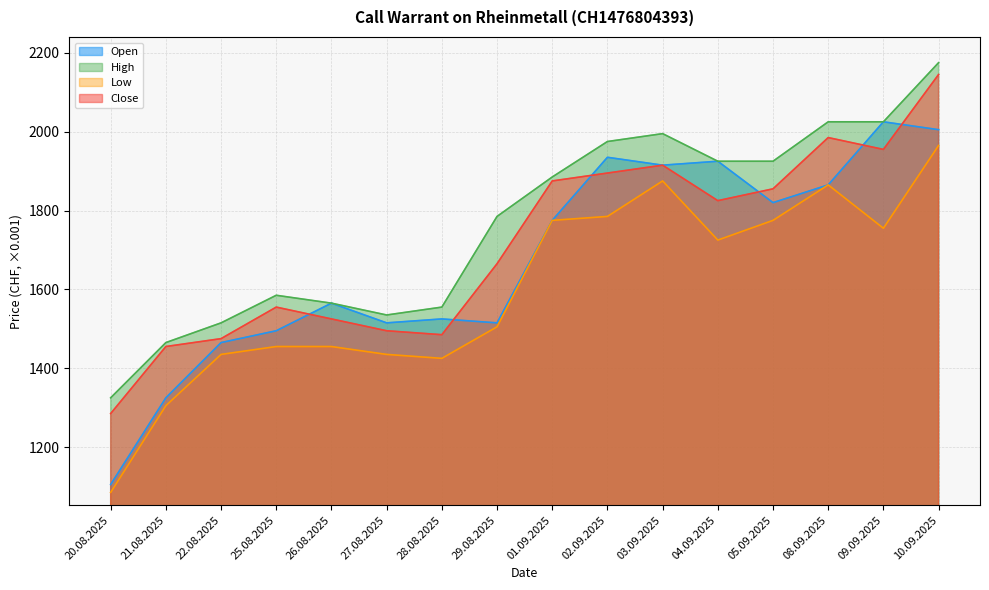

Reading right to left, what are all the values shown in this chart?

Open: 10.09.2025=2005	09.09.2025=2025	08.09.2025=1865	05.09.2025=1820	04.09.2025=1925	03.09.2025=1915	02.09.2025=1935	01.09.2025=1775	29.08.2025=1515	28.08.2025=1525	27.08.2025=1515	26.08.2025=1565	25.08.2025=1495	22.08.2025=1465	21.08.2025=1325	20.08.2025=1105
High: 10.09.2025=2175	09.09.2025=2025	08.09.2025=2025	05.09.2025=1925	04.09.2025=1925	03.09.2025=1995	02.09.2025=1975	01.09.2025=1885	29.08.2025=1785	28.08.2025=1555	27.08.2025=1535	26.08.2025=1565	25.08.2025=1585	22.08.2025=1515	21.08.2025=1465	20.08.2025=1325
Low: 10.09.2025=1965	09.09.2025=1755	08.09.2025=1865	05.09.2025=1775	04.09.2025=1725	03.09.2025=1875	02.09.2025=1785	01.09.2025=1775	29.08.2025=1505	28.08.2025=1425	27.08.2025=1435	26.08.2025=1455	25.08.2025=1455	22.08.2025=1435	21.08.2025=1305	20.08.2025=1085
Close: 10.09.2025=2145	09.09.2025=1955	08.09.2025=1985	05.09.2025=1855	04.09.2025=1825	03.09.2025=1915	02.09.2025=1895	01.09.2025=1875	29.08.2025=1665	28.08.2025=1485	27.08.2025=1495	26.08.2025=1525	25.08.2025=1555	22.08.2025=1475	21.08.2025=1455	20.08.2025=1285